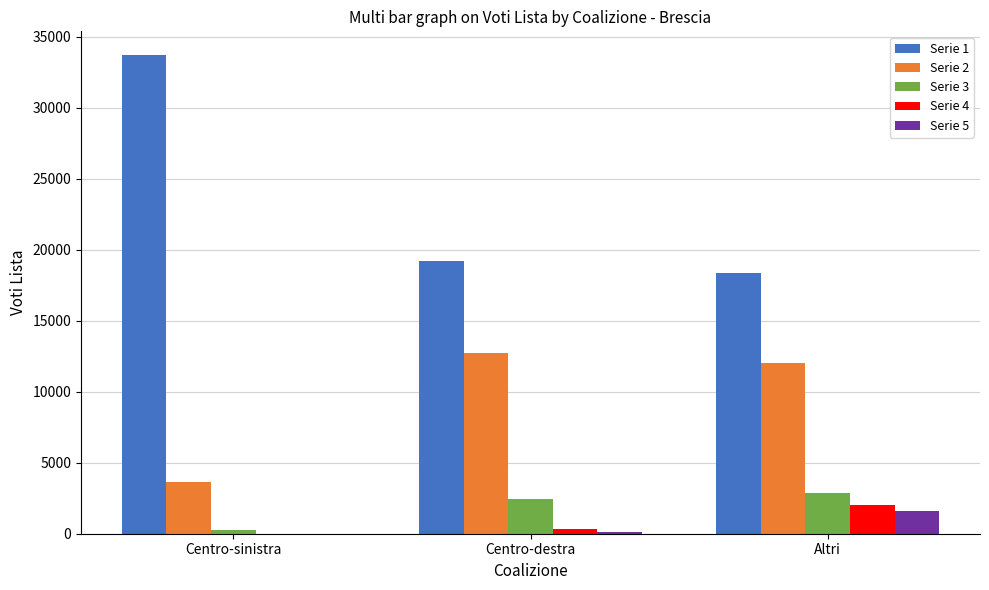

What is the maximum value for Serie 4?

1996